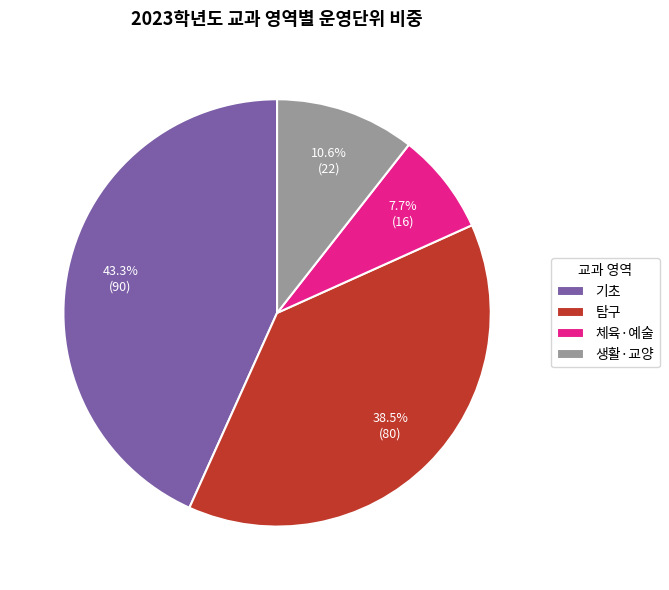

What percentage is NOT represented by 체육·예술?

92.3%